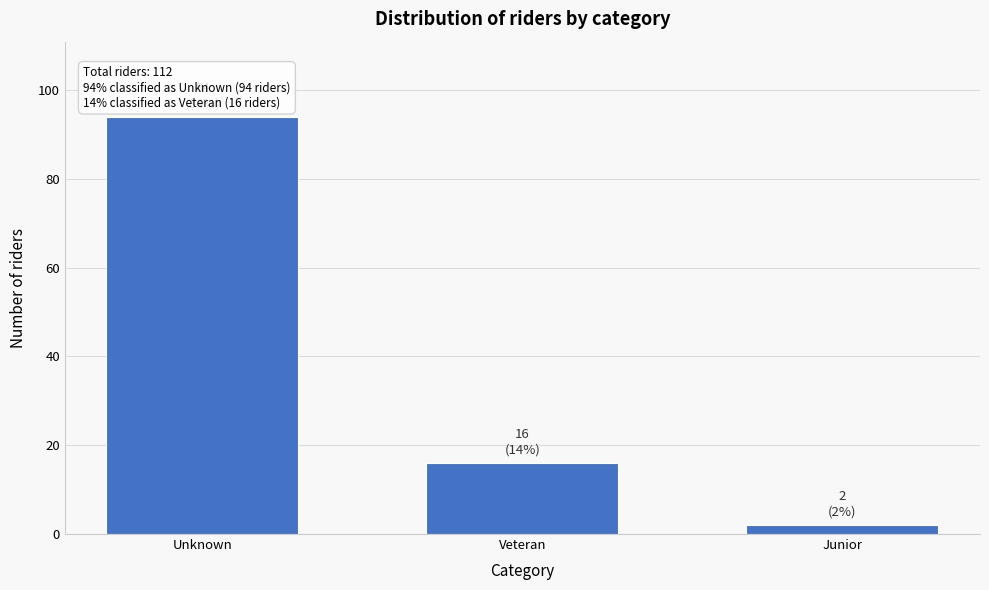

Reading left to right, extract all data points from this chart.

Unknown=94	Veteran=16	Junior=2